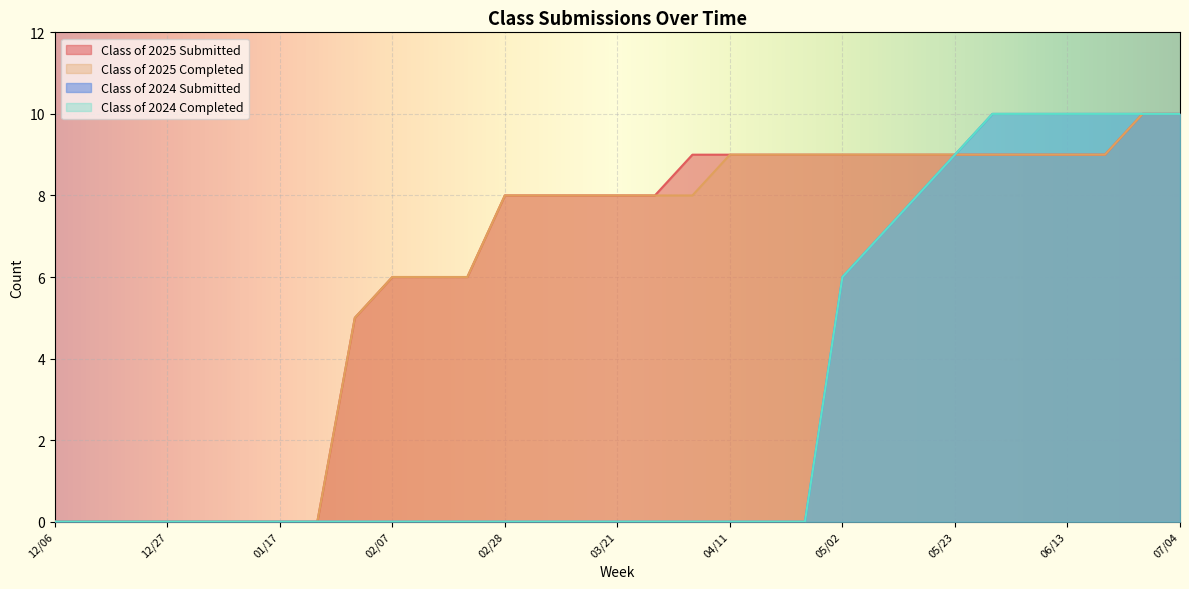

Which category has the lowest value in the Class of 2024 Completed series?

12/06